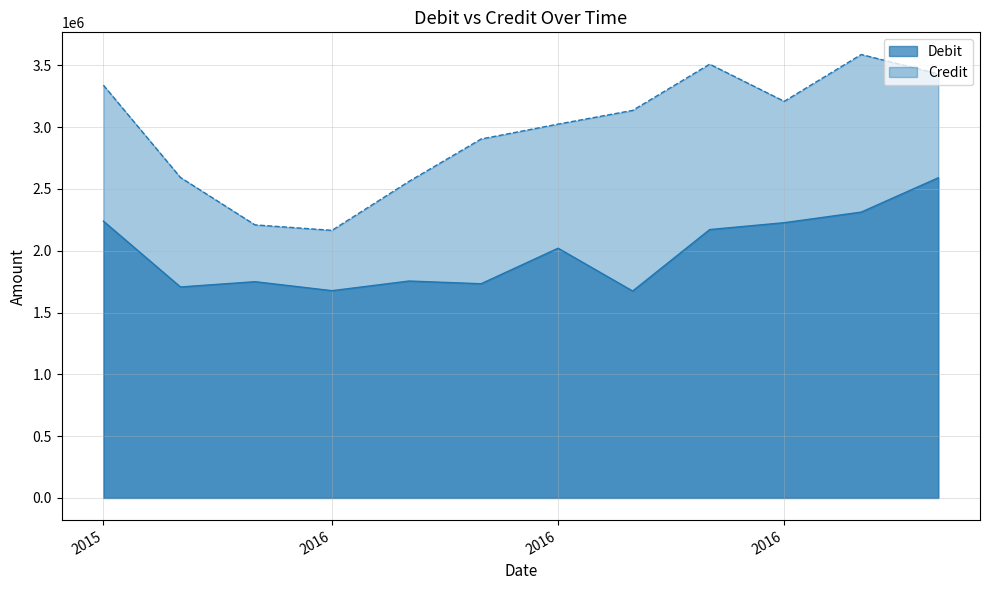

True or false: Debit and Credit cross at least once.

False